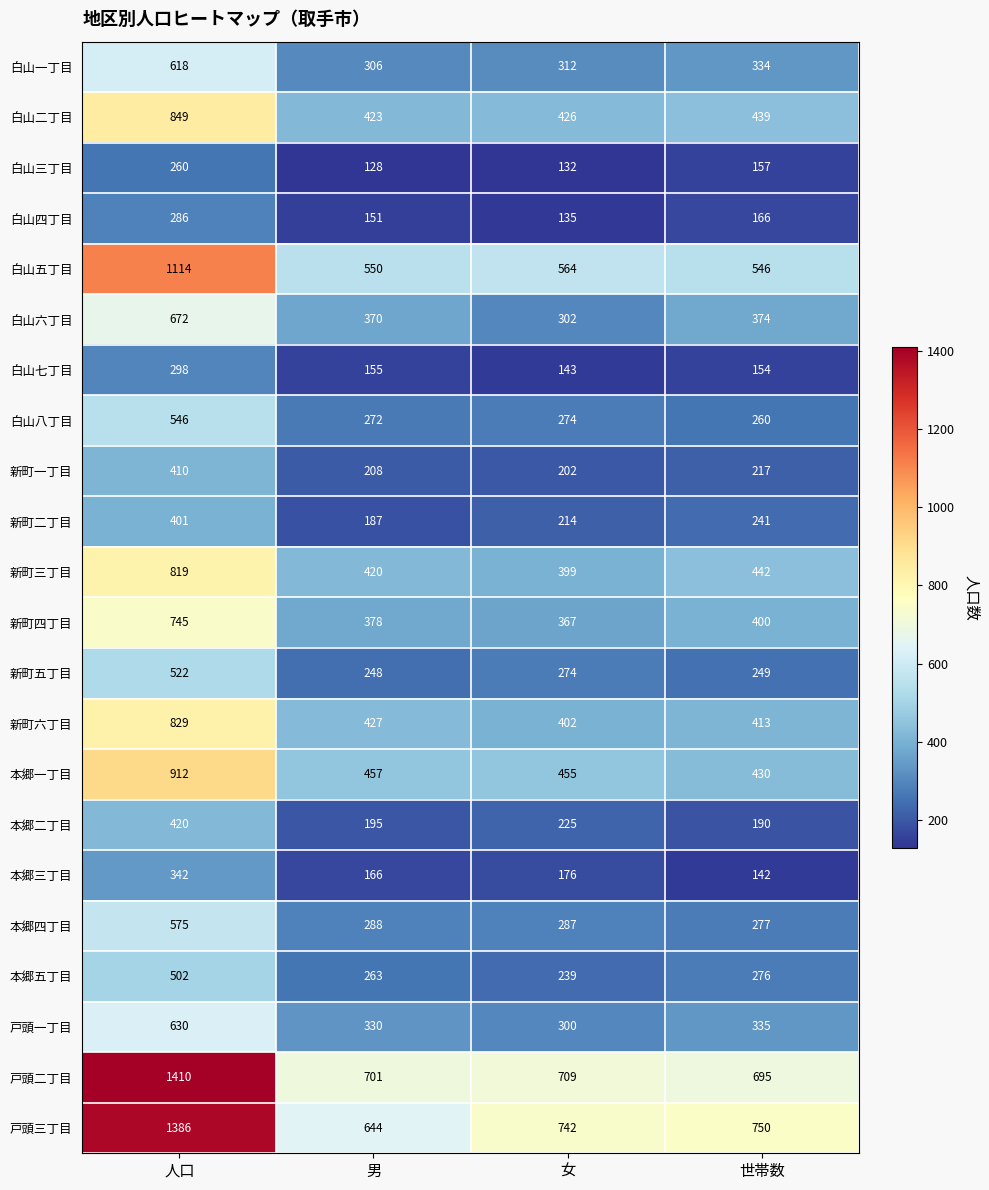

Is it true that 白山五丁目 equals 155 at 男?

False